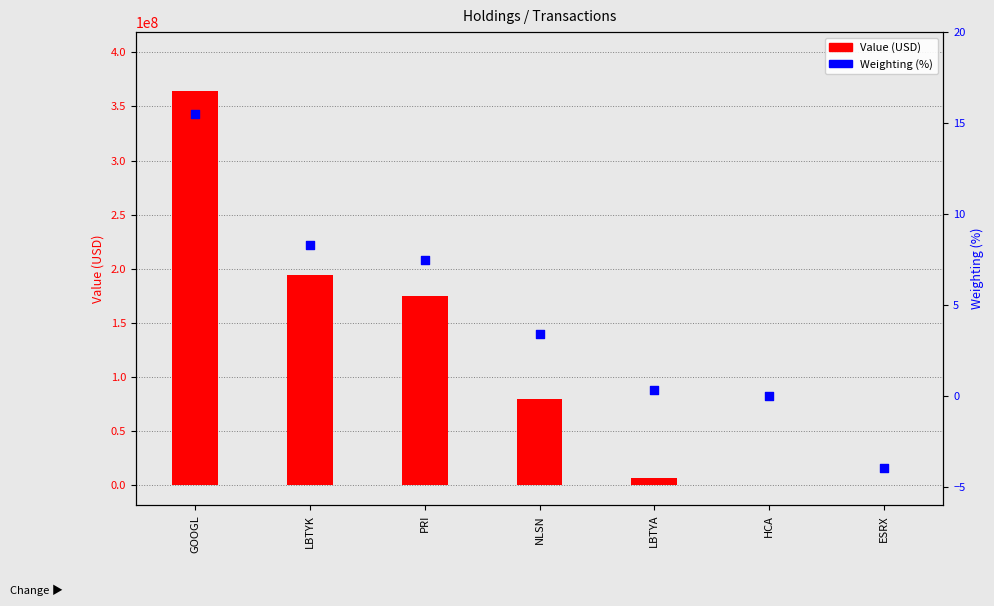

Which has a higher value, GOOGL or NLSN?

GOOGL